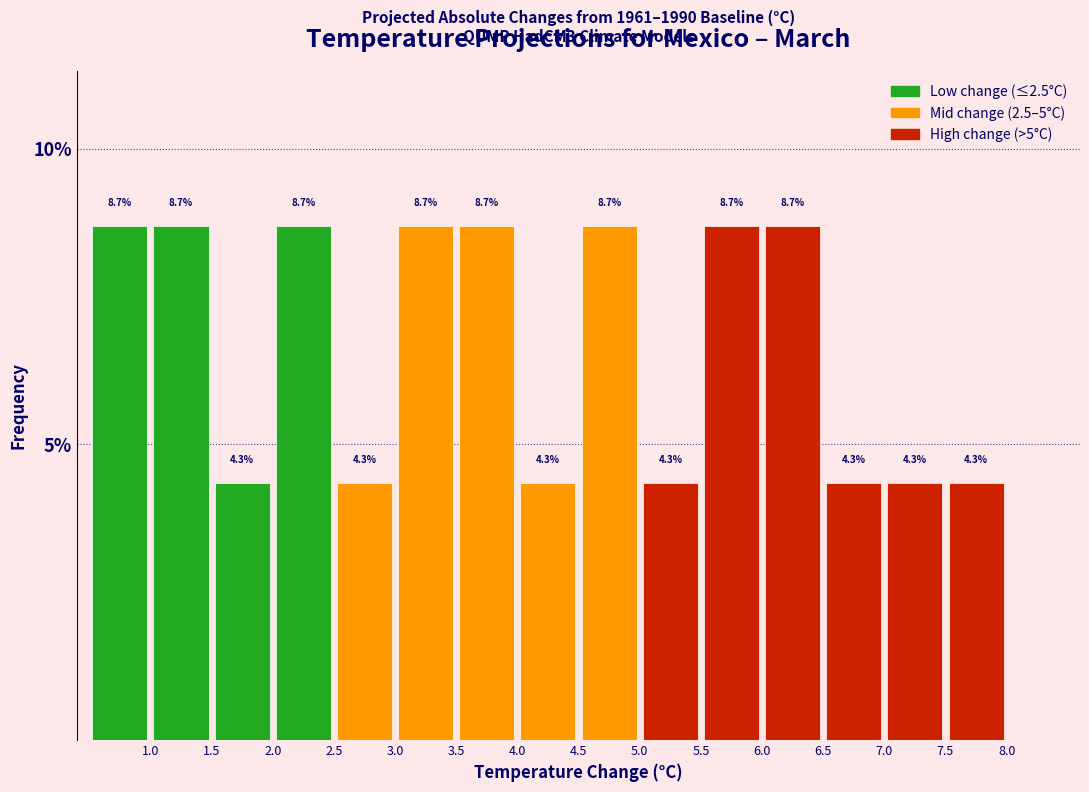

Reading left to right, transcribe this chart: for each bar, give the range it covers on the x-axis and its height.

0.5 to 1.0: 8.7
1.0 to 1.5: 8.7
1.5 to 2.0: 4.3
2.0 to 2.5: 8.7
2.5 to 3.0: 4.3
3.0 to 3.5: 8.7
3.5 to 4.0: 8.7
4.0 to 4.5: 4.3
4.5 to 5.0: 8.7
5.0 to 5.5: 4.3
5.5 to 6.0: 8.7
6.0 to 6.5: 8.7
6.5 to 7.0: 4.3
7.0 to 7.5: 4.3
7.5 to 8.0: 4.3